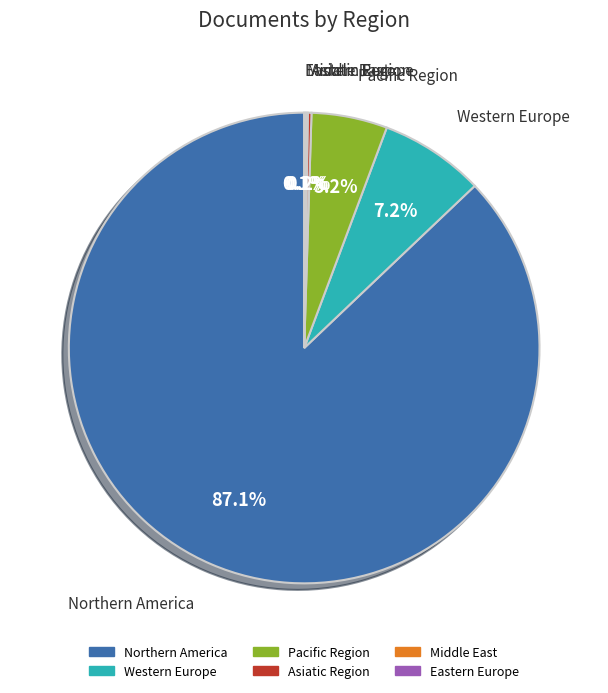

Between Western Europe and Northern America, which is larger?

Northern America